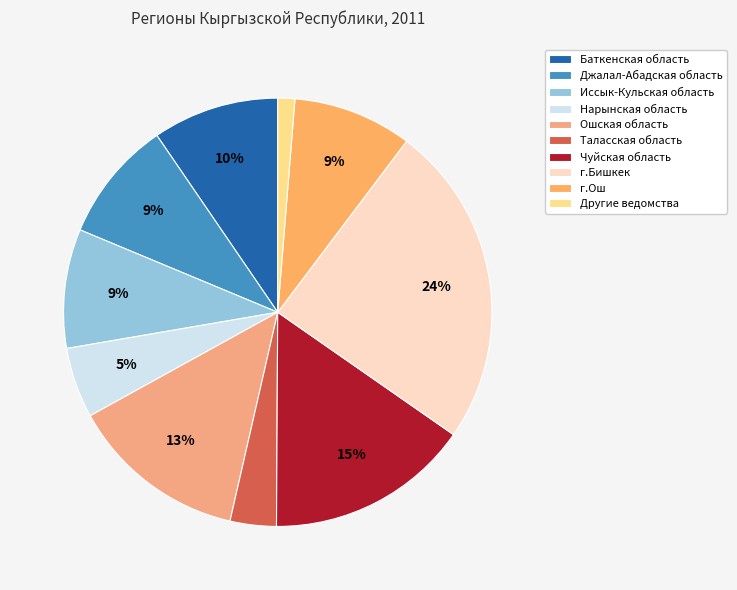

To the nearest percent, what portion does г.Бишкек represent?

24%